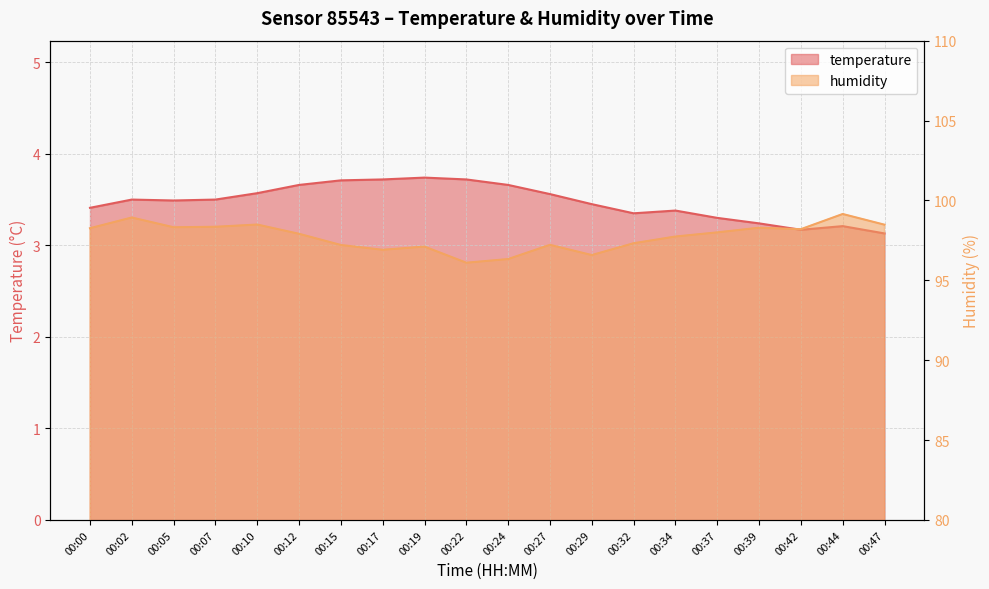

How many interior local valleys does the humidity series have?

5